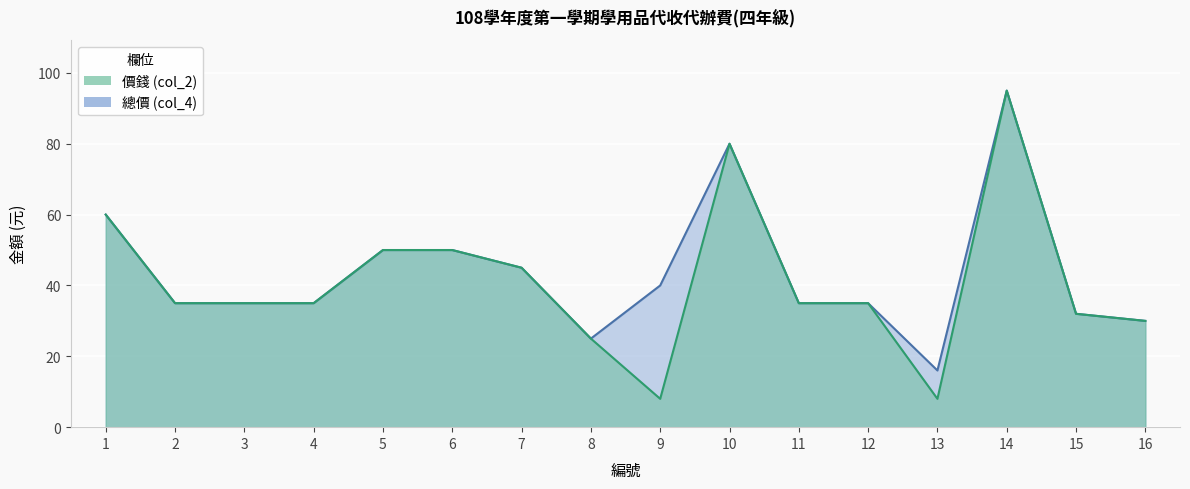

Reading left to right, what are all the values shown in this chart?

總價 (col_4): 60	35	35	35	50	50	45	25	40	80	35	35	16	95	32	30
價錢 (col_2): 60	35	35	35	50	50	45	25	8	80	35	35	8	95	32	30